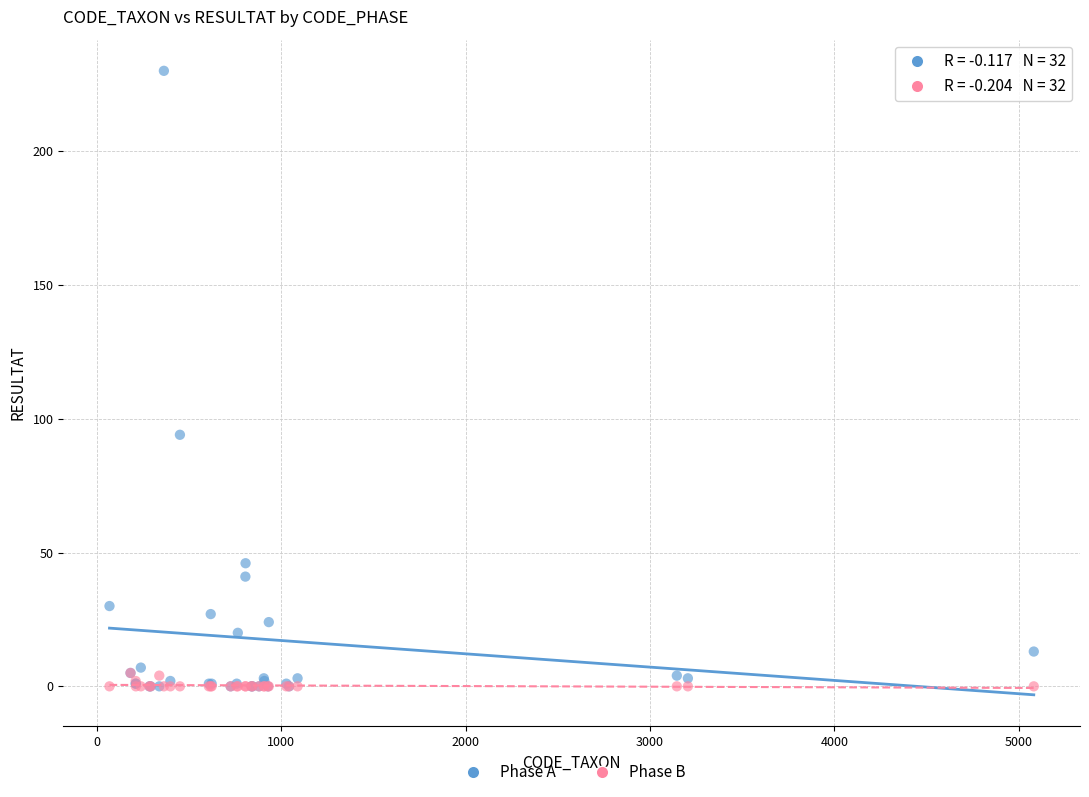

Which series has the widest spread of Y values?

Phase A